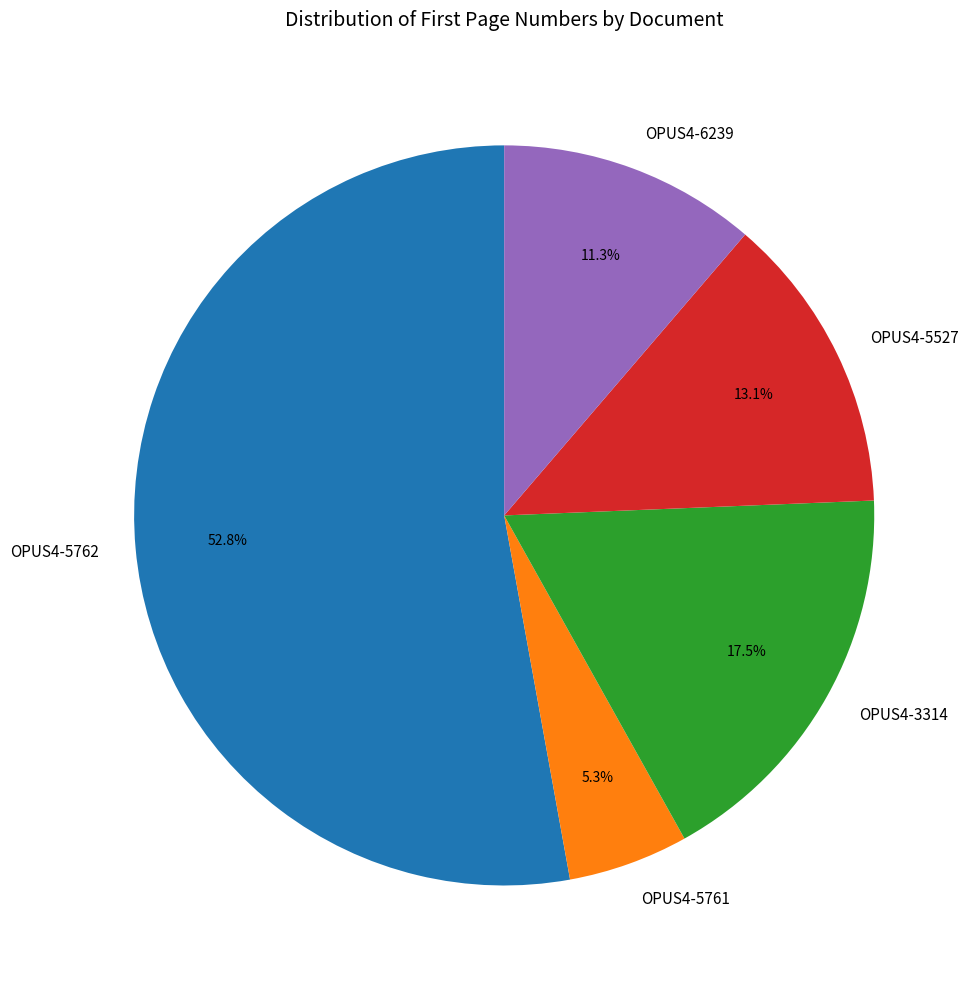

Which has a higher value, OPUS4-3314 or OPUS4-5527?

OPUS4-3314